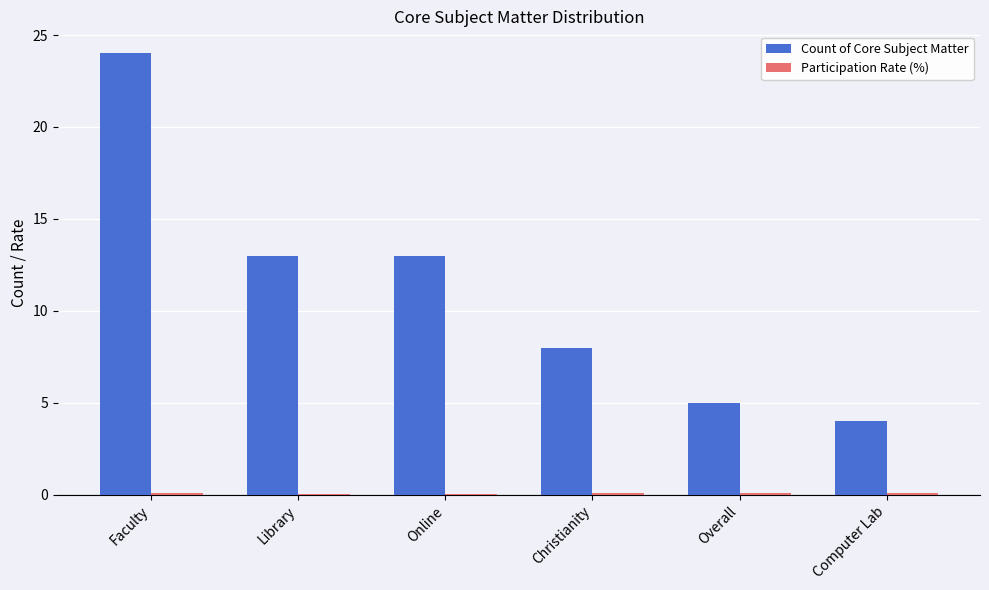

Which category has the highest value in the Count of Core Subject Matter series?

Faculty